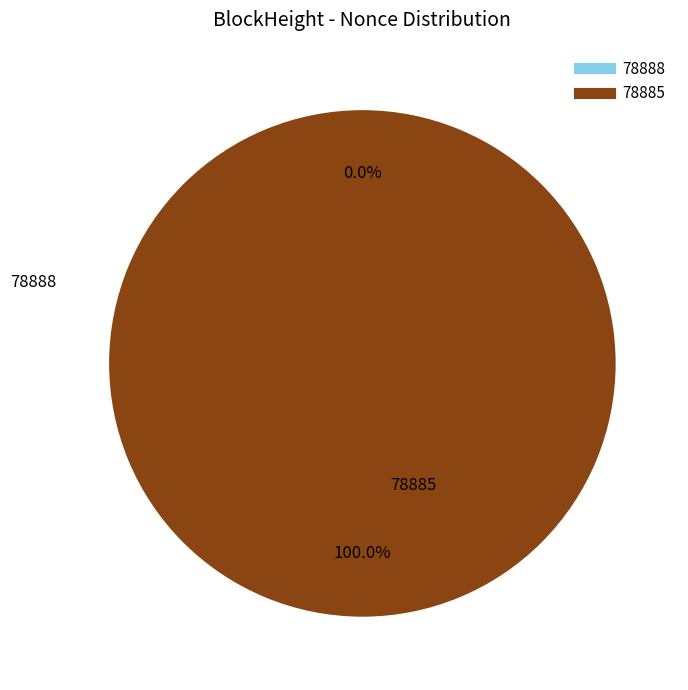

To the nearest percent, what portion does 78885 represent?

100%